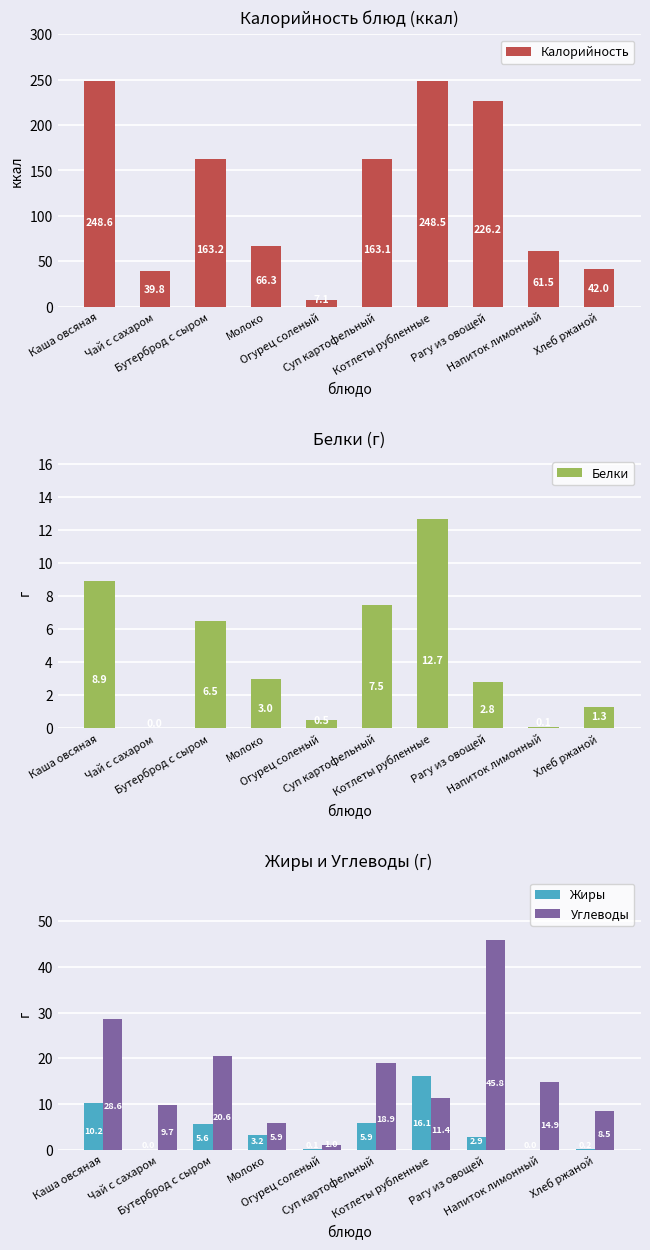

The value of Углеводы at Бутерброд с сыром is 20.6. True or false?

True